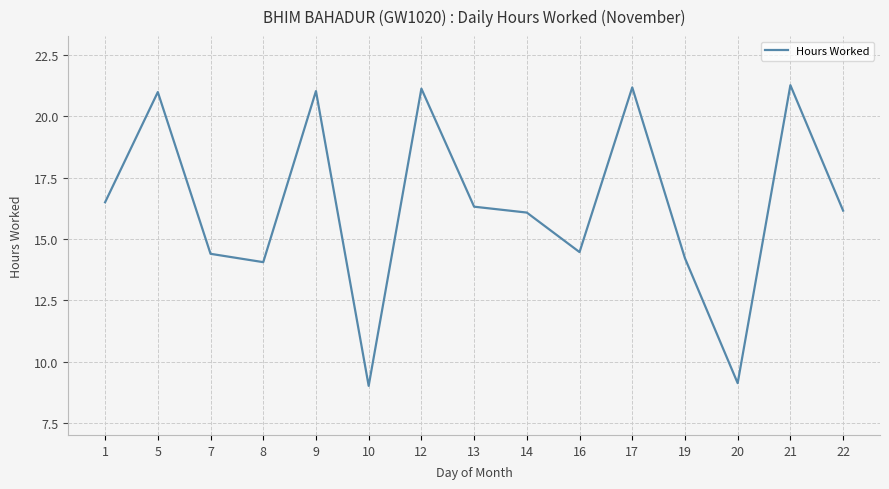

What value does the data have at 17?

21.2